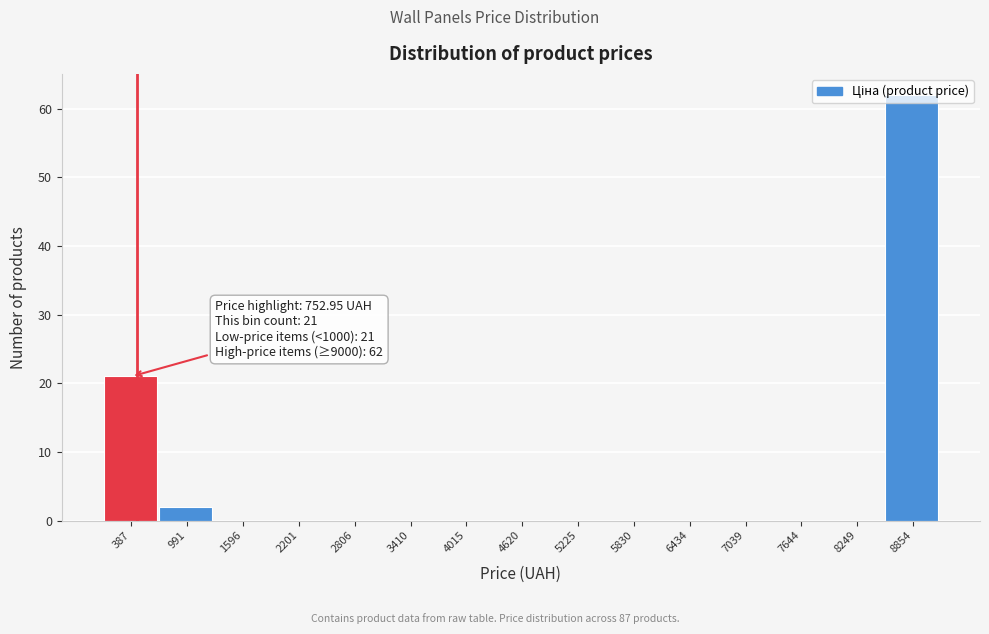

Is it true that the value at 5225 is 0?

True